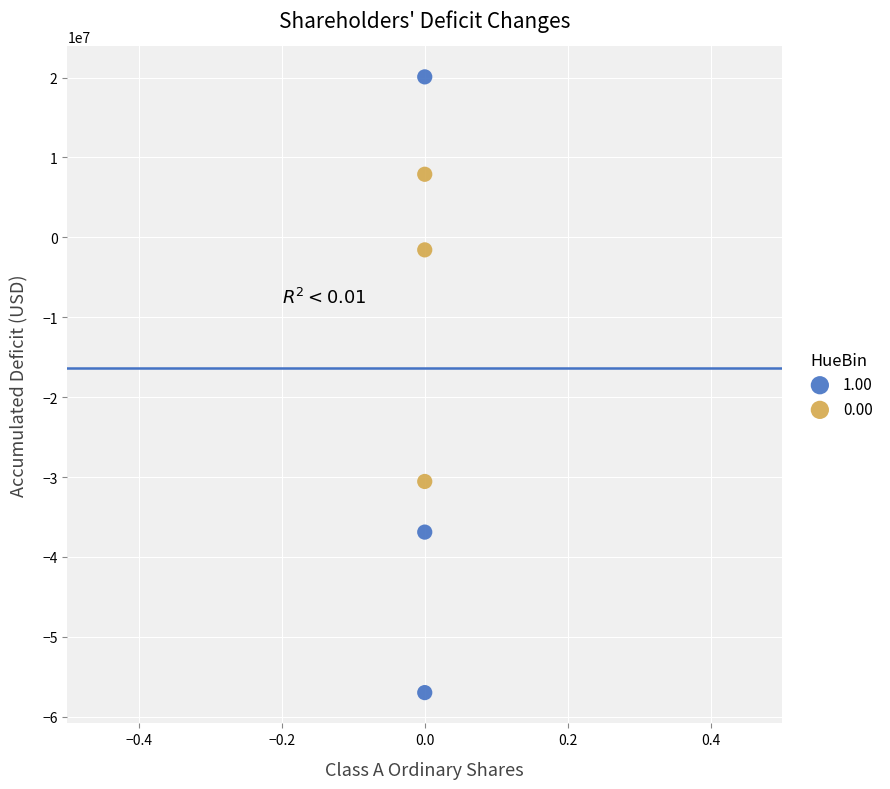

Which series reaches the minimum Y coordinate?

1.00